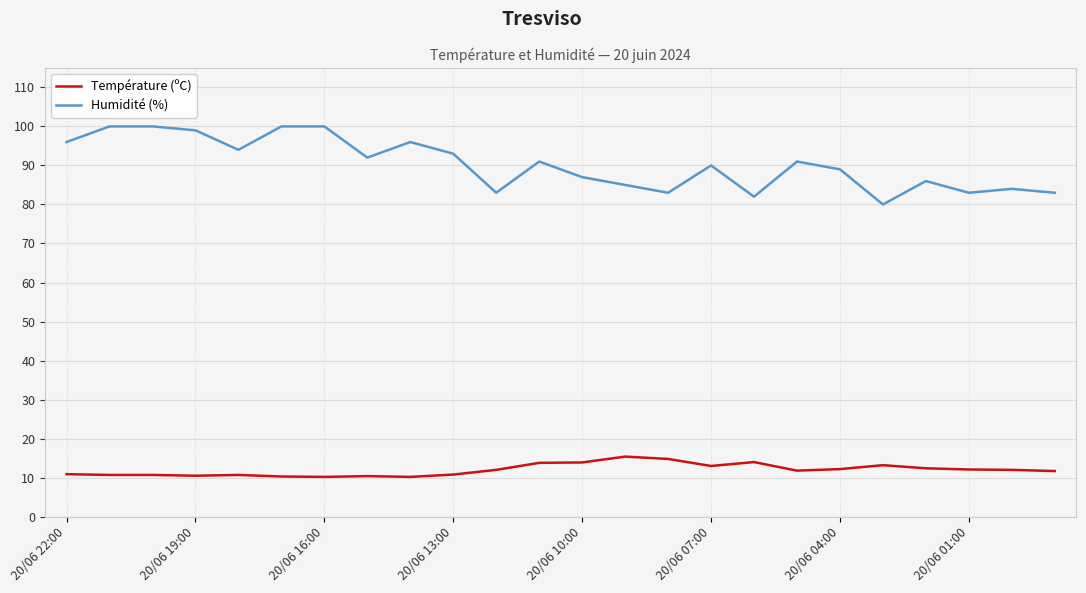

Which series has the largest range (max minus min)?

Humidité (%)